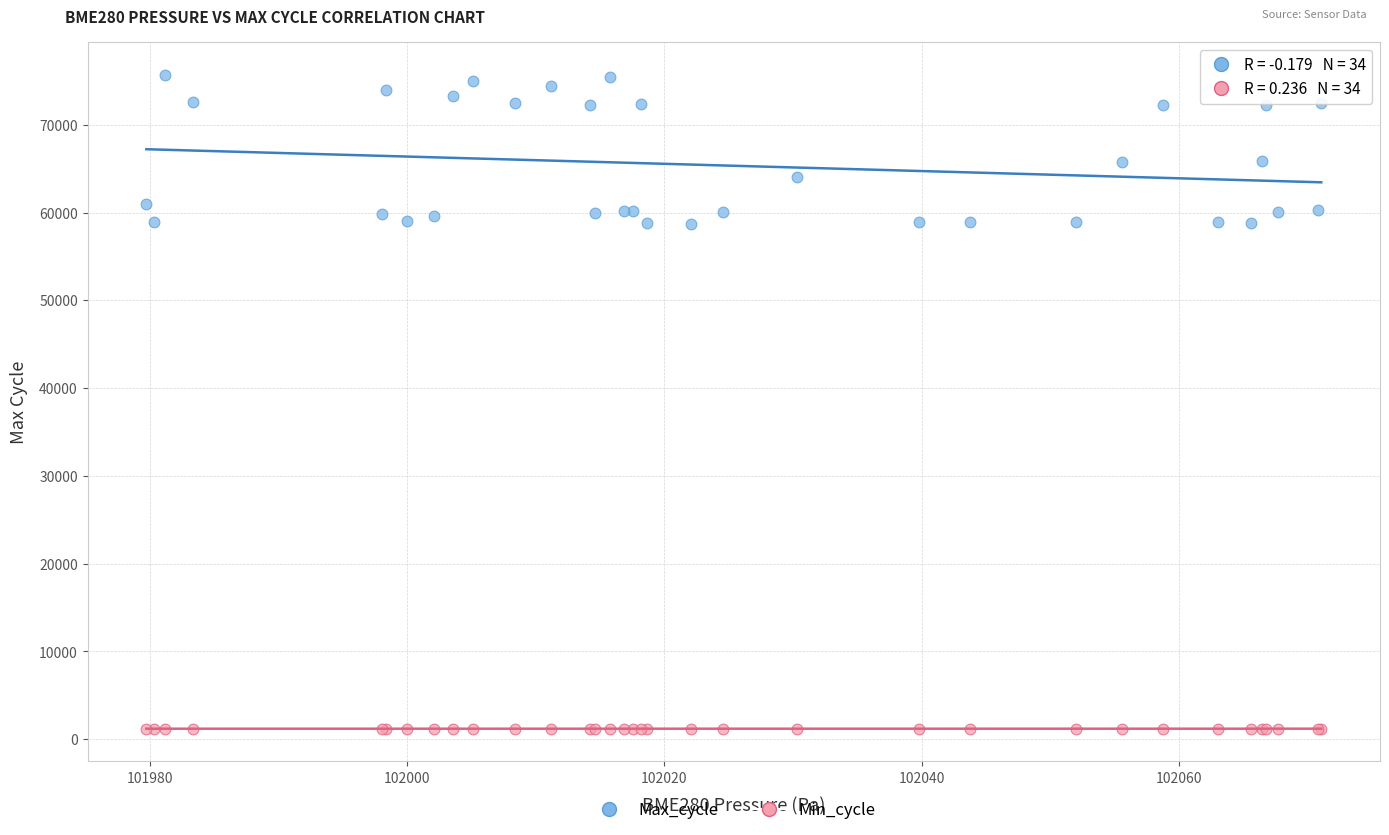

Which series has the largest Y range (max minus min)?

Max_cycle